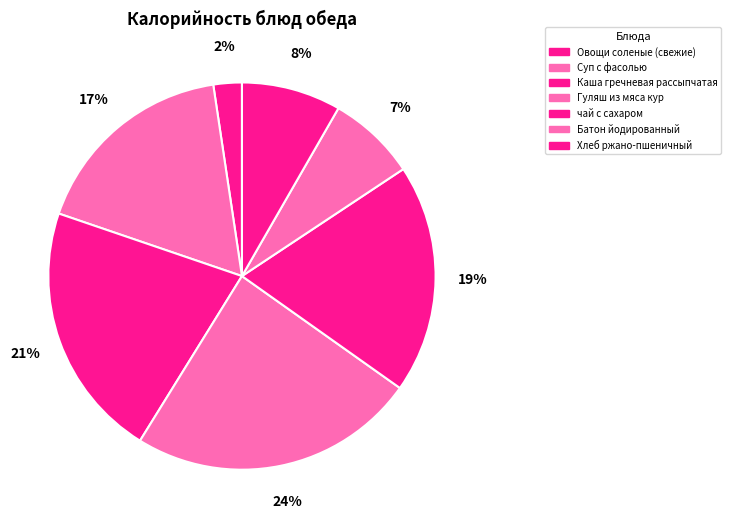

How many slices are in this pie chart?

7